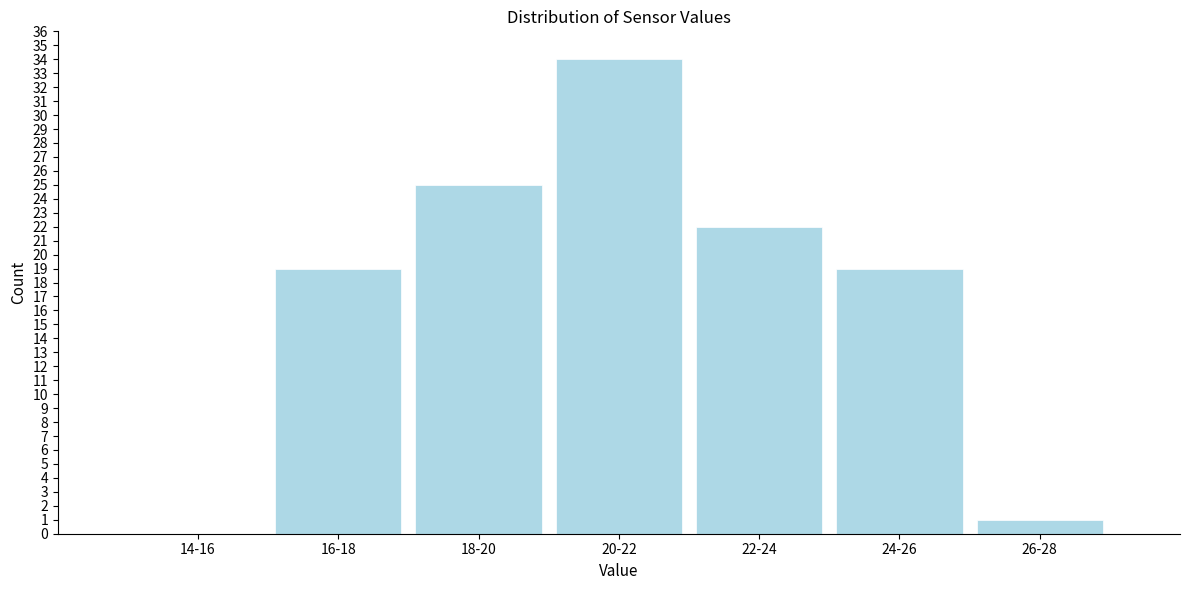

Reading left to right, list all the values displayed in this chart.

14-16=0	16-18=19	18-20=25	20-22=34	22-24=22	24-26=19	26-28=1